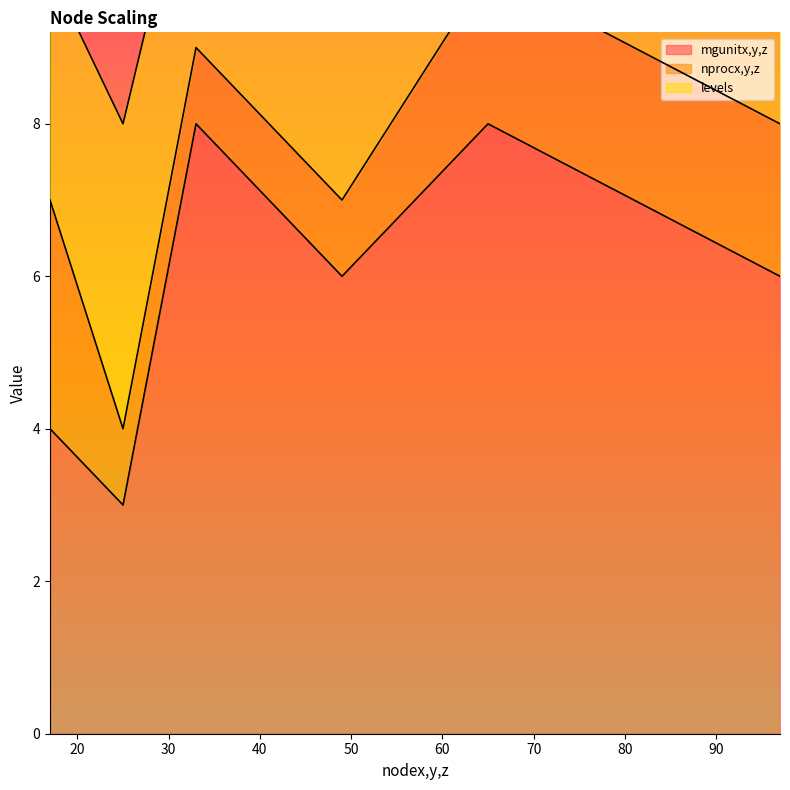

What is the value of the mgunitx,y,z point at the 4th from the left?

6